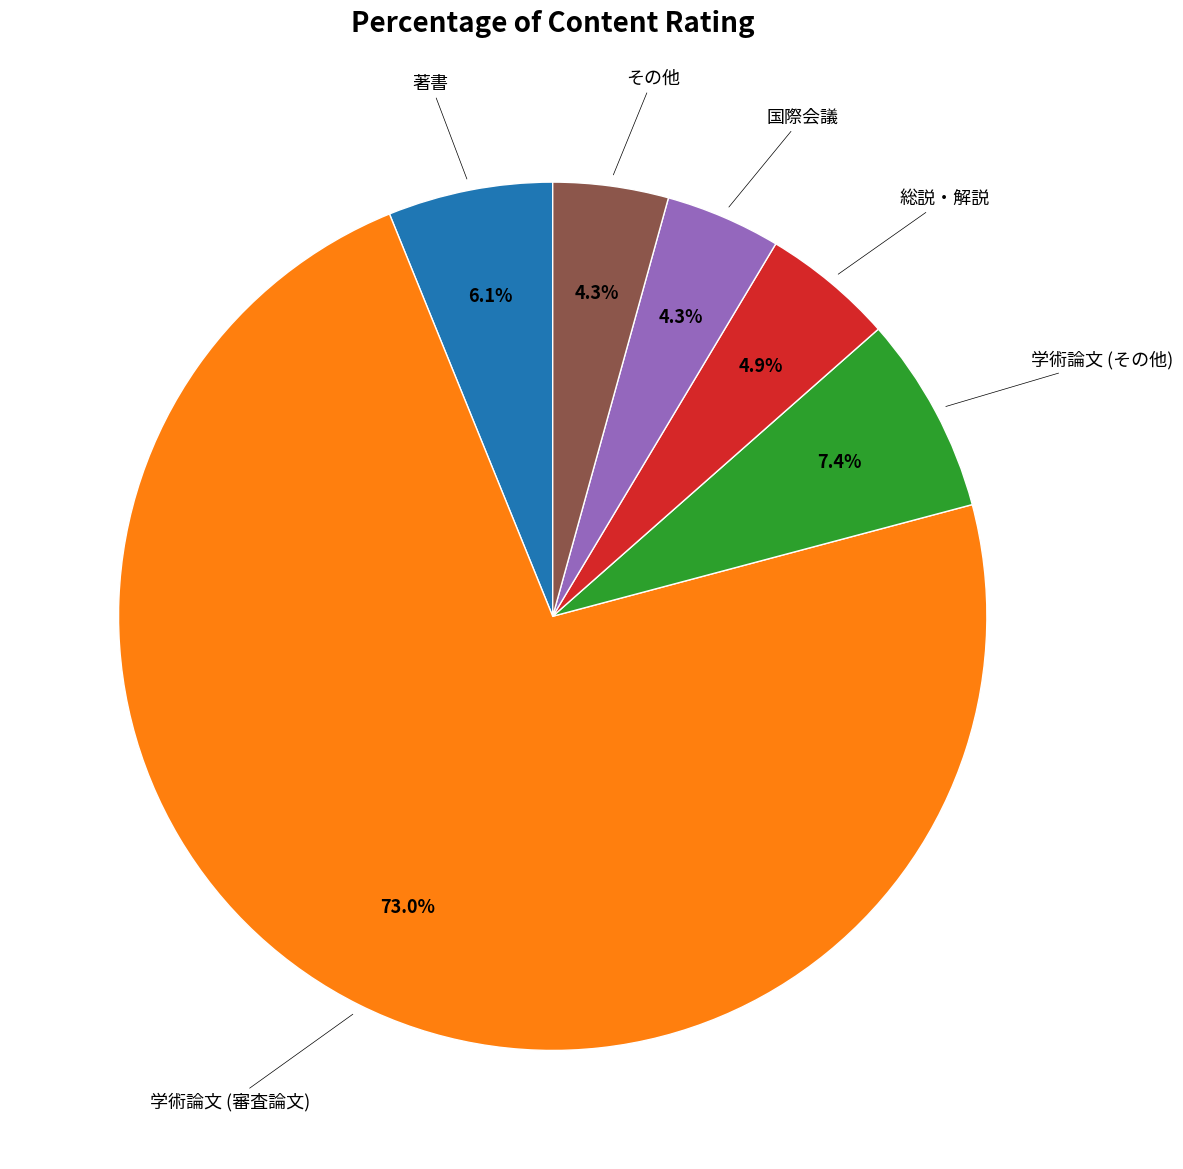

How many segments does this pie chart have?

6